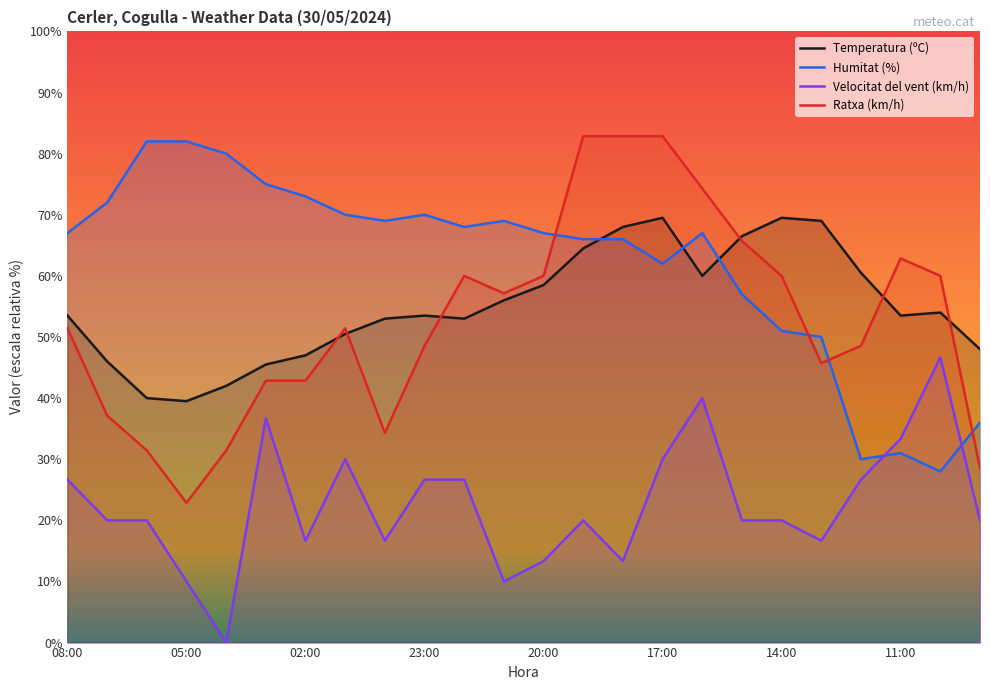

What are all the series names shown in the legend?

Temperatura (ºC), Humitat (%), Velocitat del vent (km/h), Ratxa (km/h)